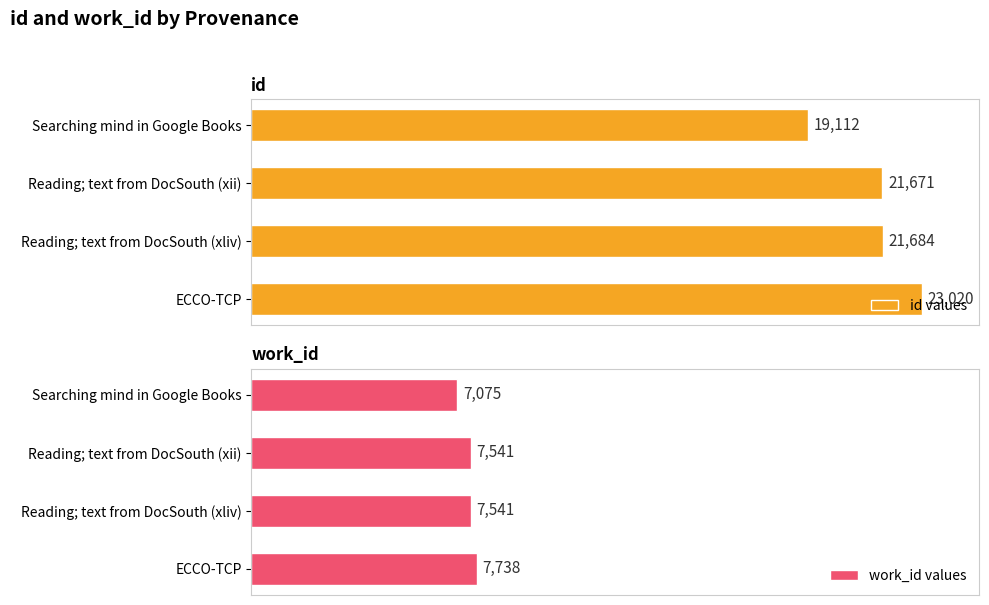

List the labels in order of id values value, largest first.

ECCO-TCP, Reading; text from DocSouth (xliv), Reading; text from DocSouth (xii), Searching mind in Google Books